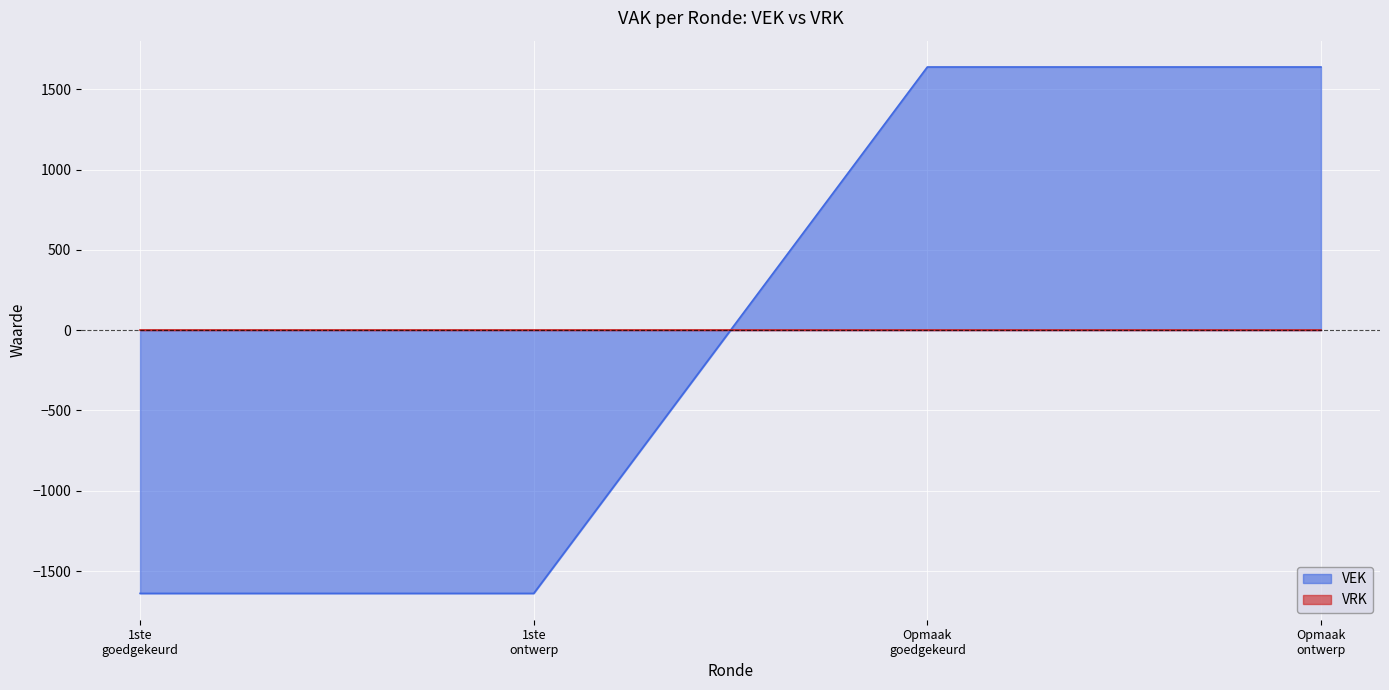

True or false: there are more than 1 points higher than both neighbors.

False